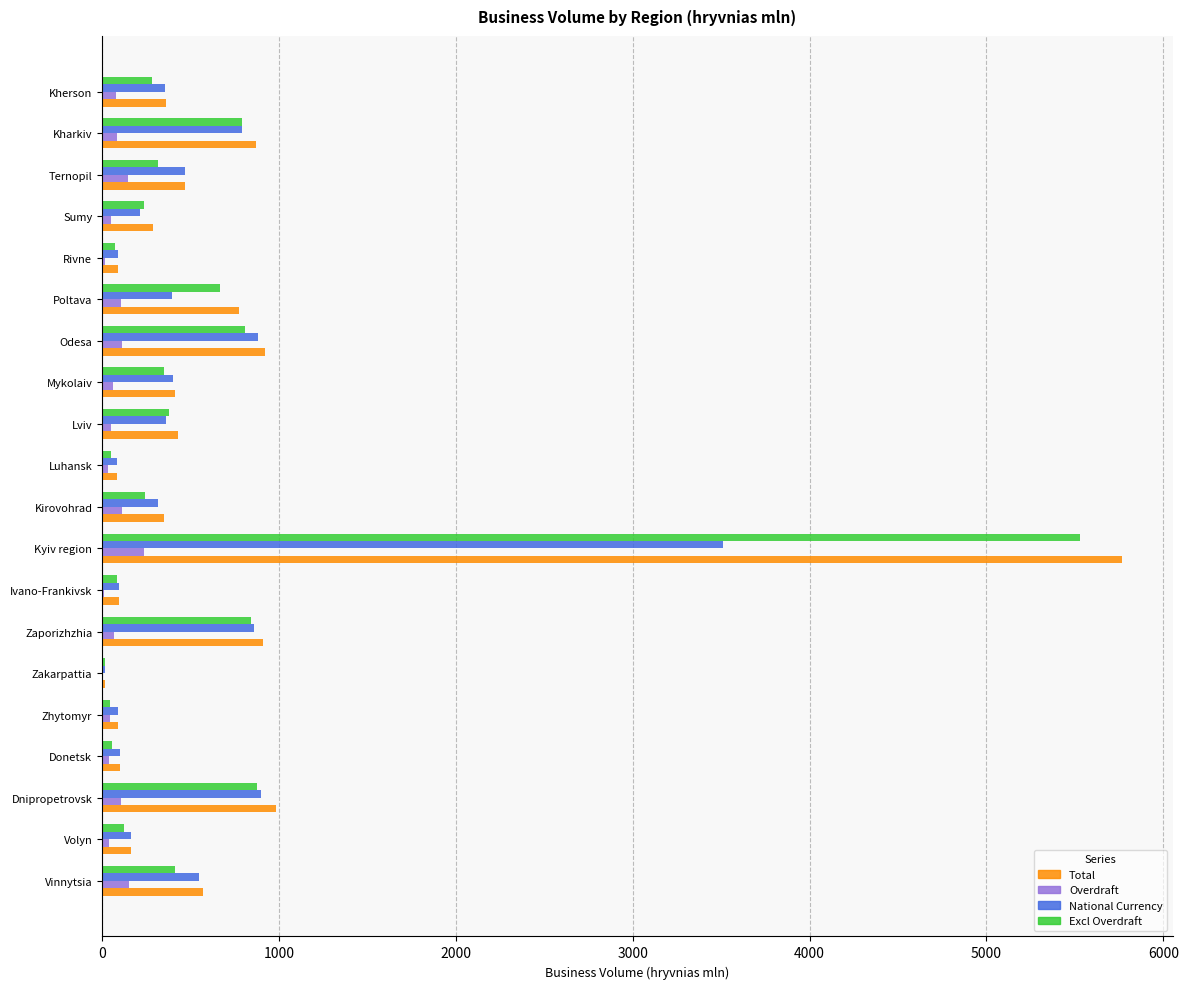

Which series has the widest spread of values?

Total